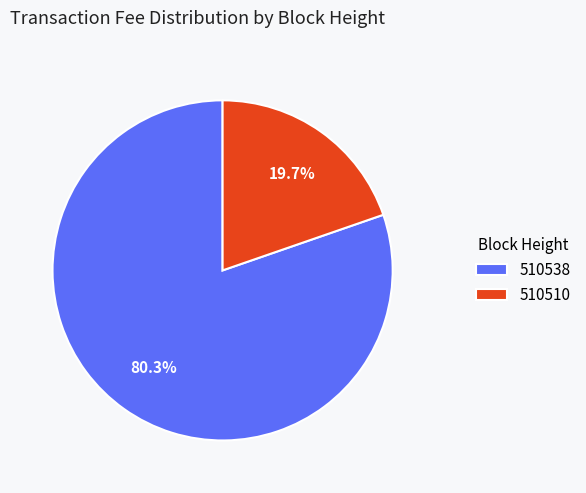

What is the smallest slice in the pie chart?

510510